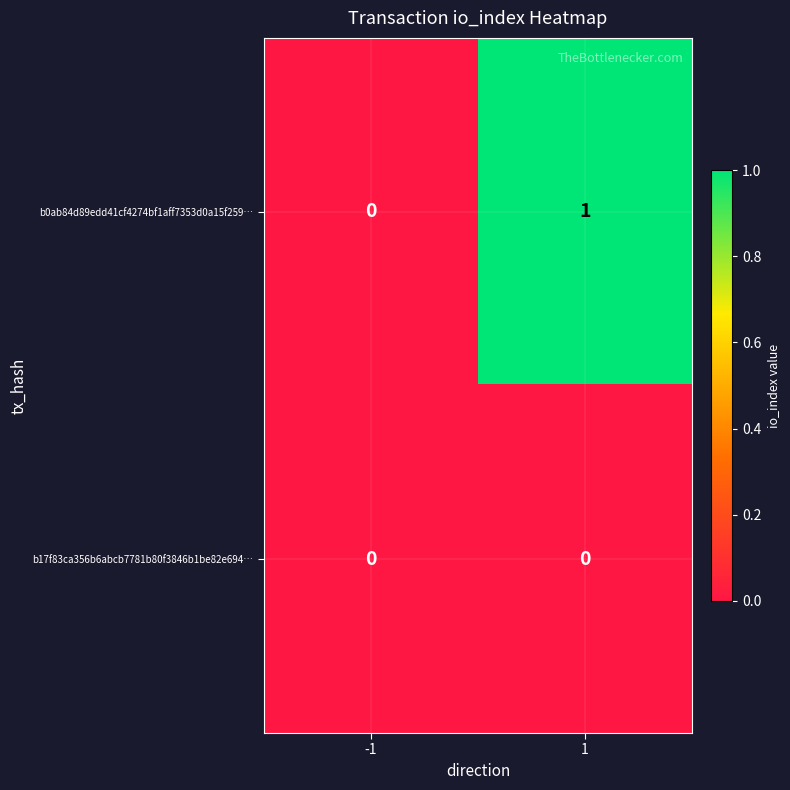

How many data points does each series have?

2